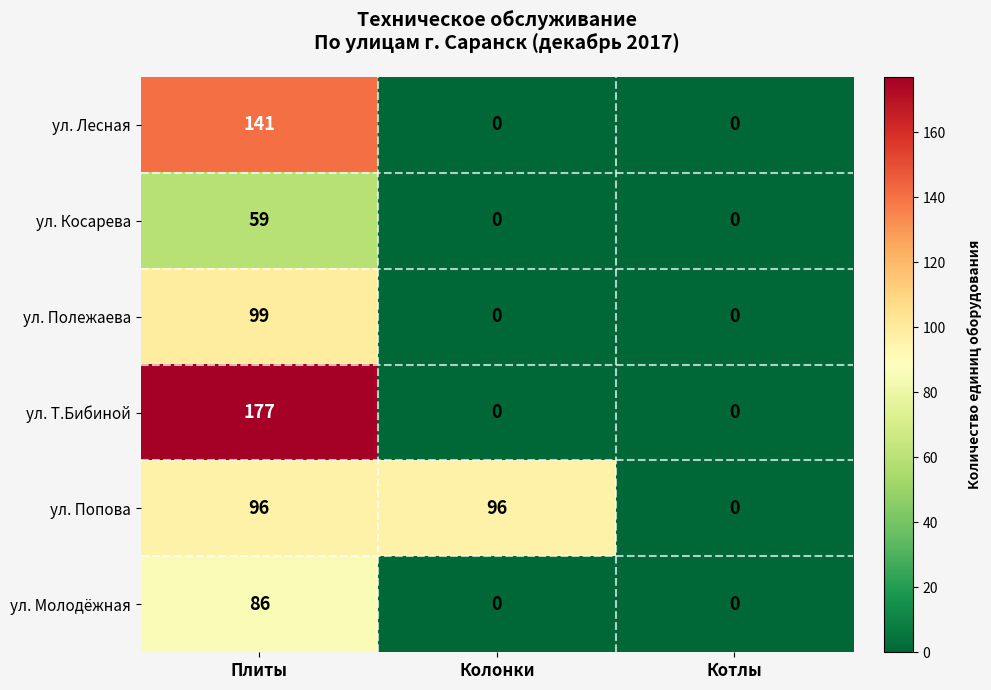

Count the ул. Лесная values in the range 0 to 141.

3